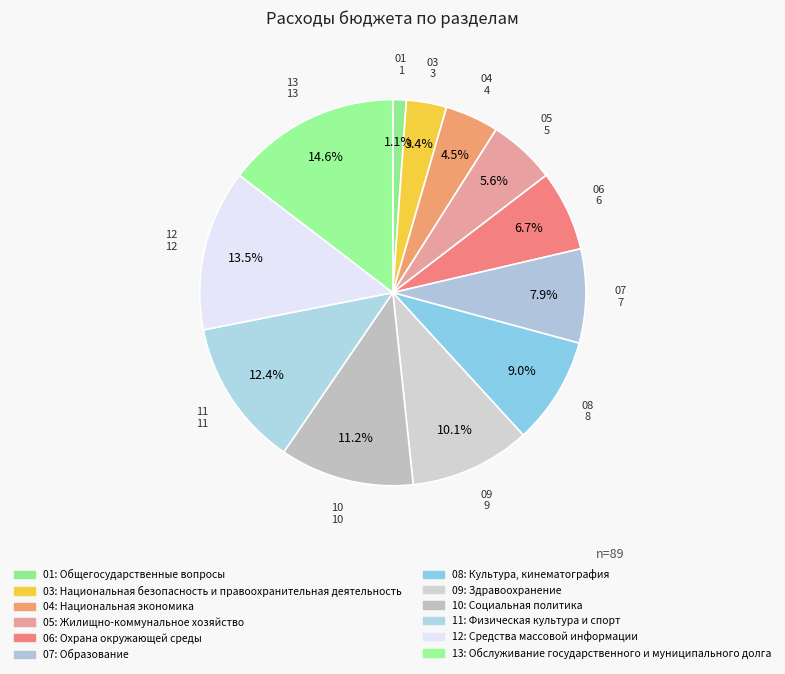

How many segments does this pie chart have?

12